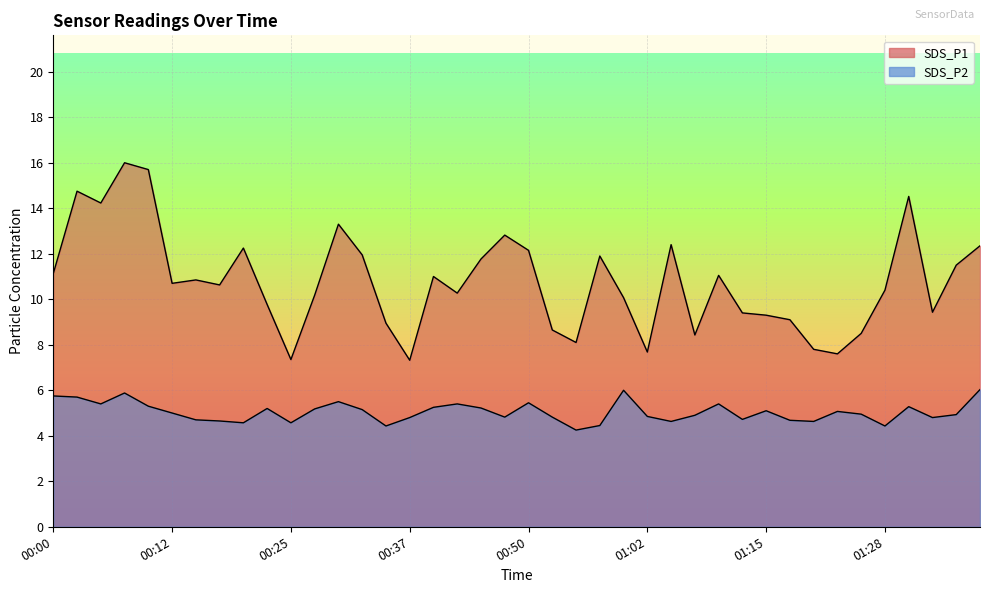

True or false: SDS_P1 has a value of 6.0 at 01:31.

False